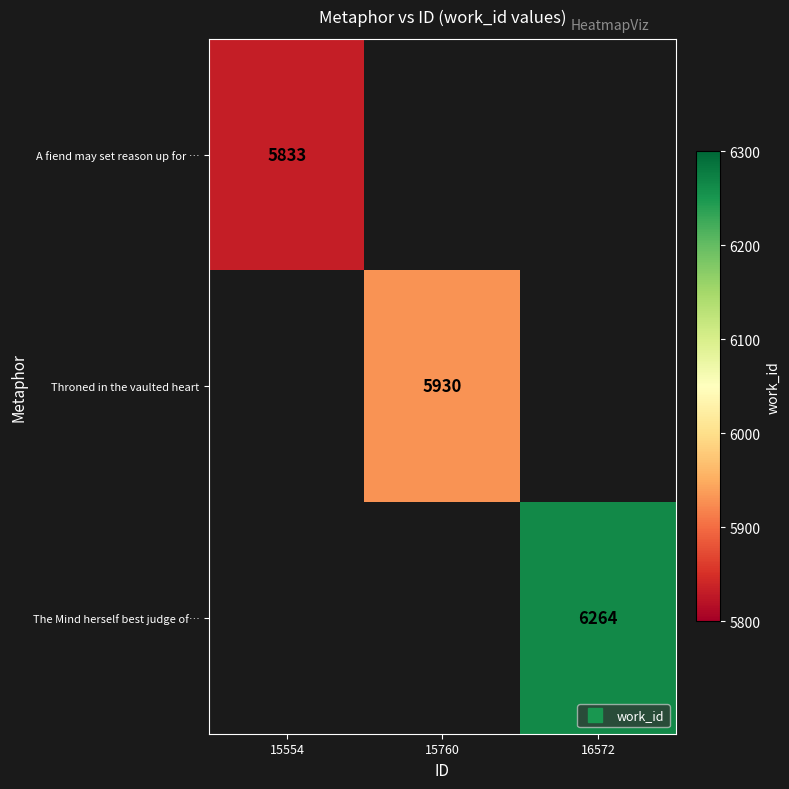

True or false: Throned in the vaulted heart has a value of 5930.0 at 15760.

True